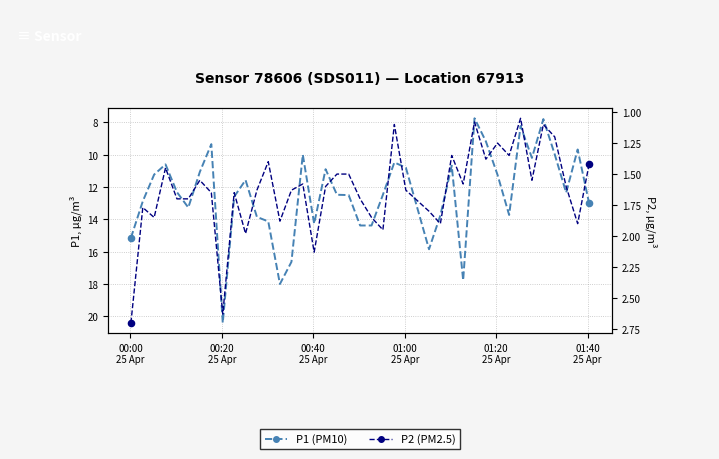

What is the total value across all series at 01:00
25 Apr?

12.0